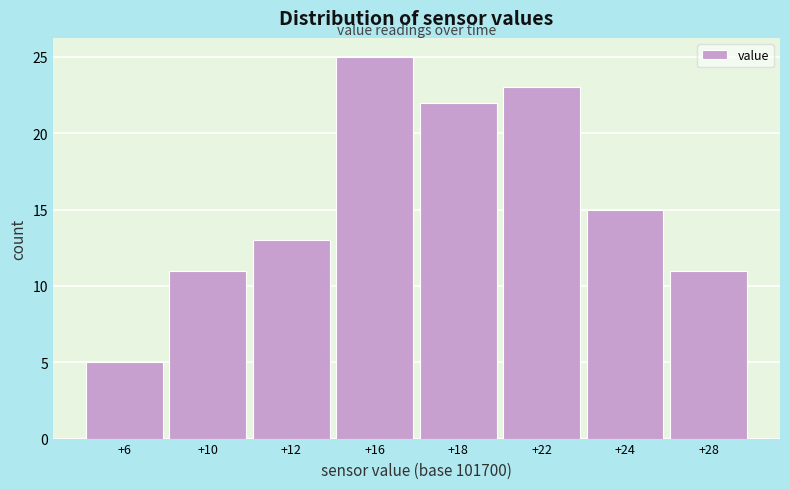

Reading left to right, list all the values displayed in this chart.

+6=5	+10=11	+12=13	+16=25	+18=22	+22=23	+24=15	+28=11